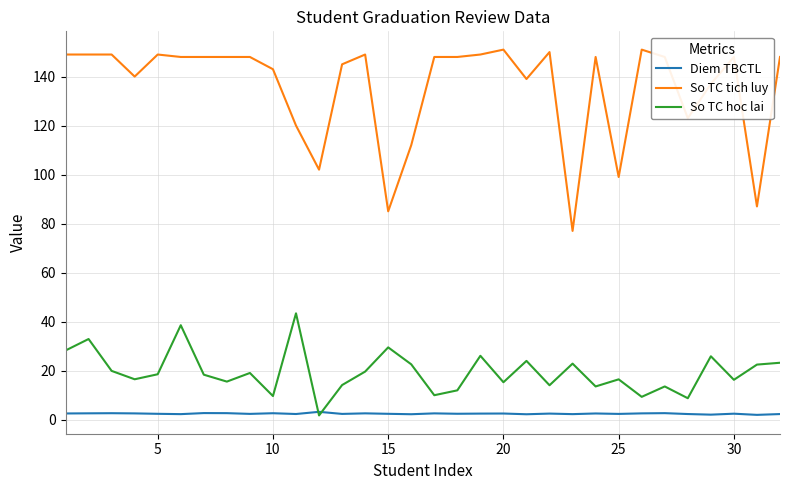

In Diem TBCTL, how many points are lower than both neighbors (excluding endpoints)?

11